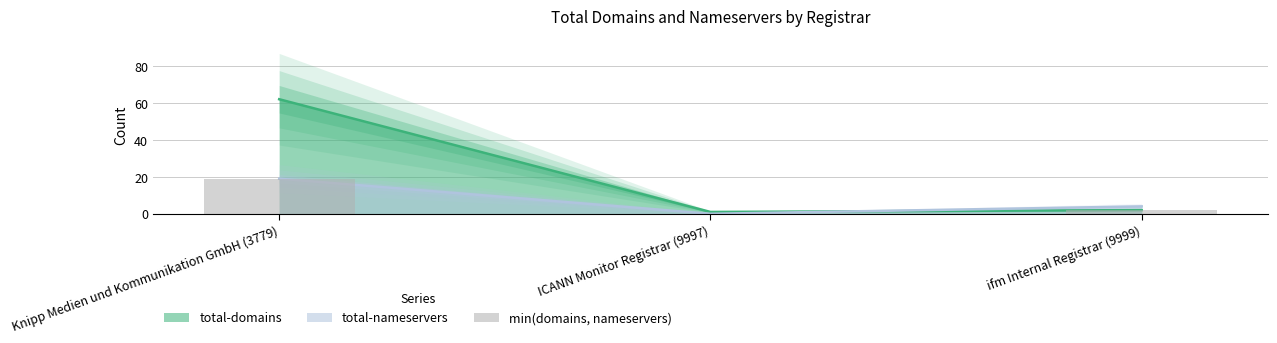

Rank the categories by value from highest to lowest.

Knipp Medien und Kommunikation GmbH (3779), ifm Internal Registrar (9999), ICANN Monitor Registrar (9997)